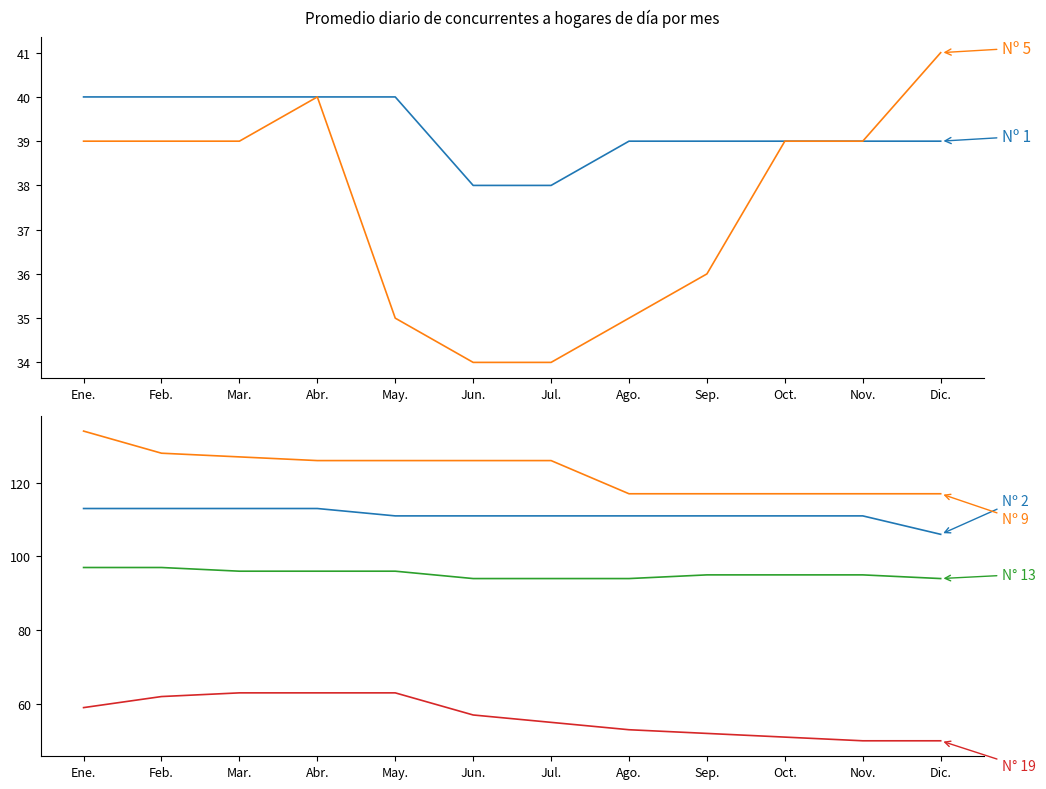

Reading left to right, extract all data points from this chart.

Nº 1: 40	40	40	40	40	38	38	39	39	39	39	39
Nº 5: 39	39	39	40	35	34	34	35	36	39	39	41
Nº 2: 113	113	113	113	111	111	111	111	111	111	111	106
Nº 9: 134	128	127	126	126	126	126	117	117	117	117	117
N° 13: 97	97	96	96	96	94	94	94	95	95	95	94
N° 19: 59	62	63	63	63	57	55	53	52	51	50	50